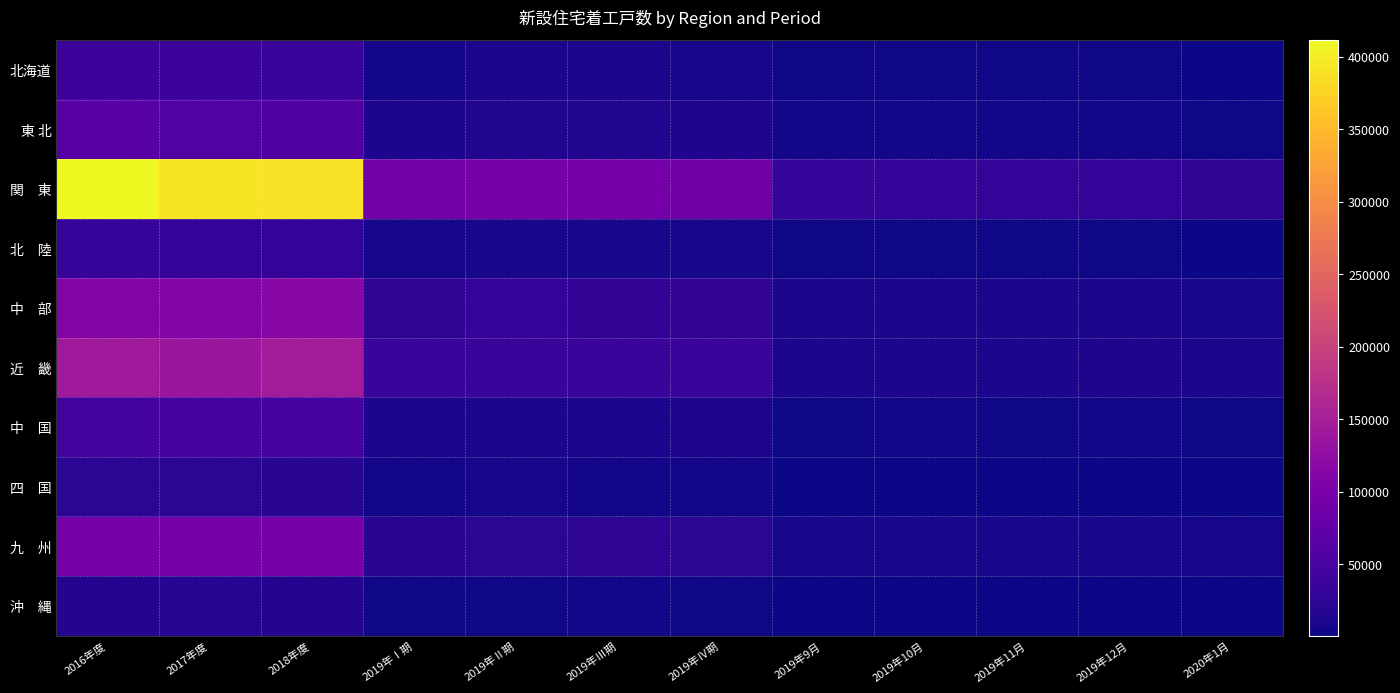

What is the minimum value shown in the chart?

670